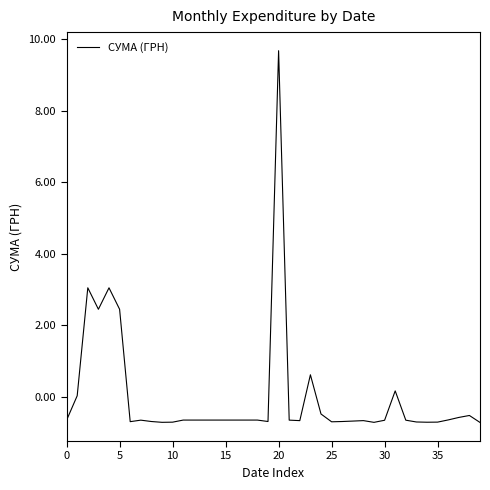

Does the chart have visible grid lines?

No